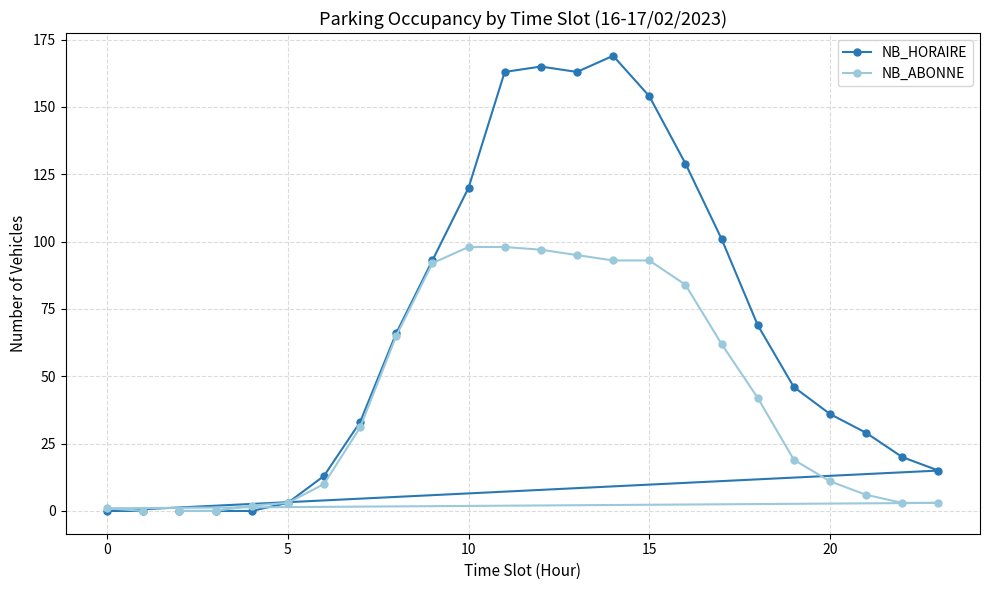

Is it true that NB_HORAIRE equals 64 at 20?

False